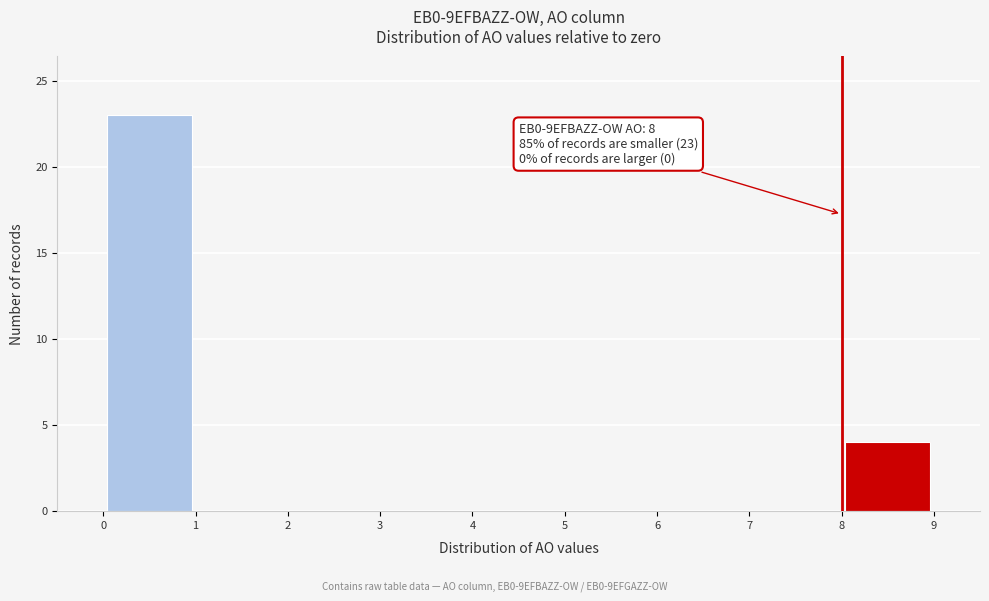

Which range on the x-axis has the tallest bar?

0 to 1